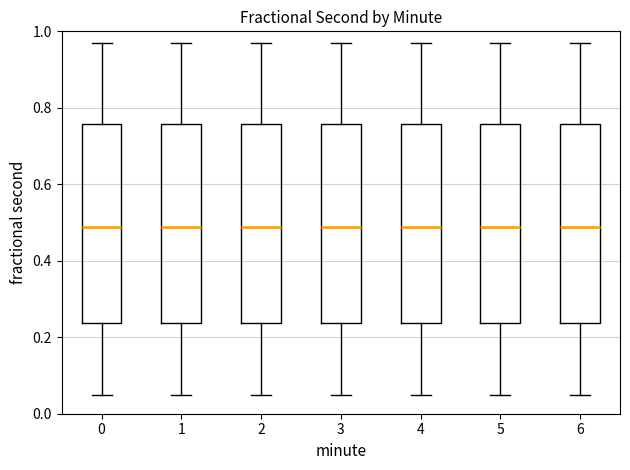

Reading left to right, transcribe this box plot: for each box, give where its median line is, the range the box spans, and where its two whiskers end, as read against the y-axis. The values are not printed on the chart, so give them approximately, as read against the axis.

0: median 0.48, box 0.24 to 0.76, whiskers 0.04 to 0.96
1: median 0.48, box 0.24 to 0.76, whiskers 0.04 to 0.96
2: median 0.48, box 0.24 to 0.76, whiskers 0.04 to 0.96
3: median 0.48, box 0.24 to 0.76, whiskers 0.04 to 0.96
4: median 0.48, box 0.24 to 0.76, whiskers 0.04 to 0.96
5: median 0.48, box 0.24 to 0.76, whiskers 0.04 to 0.96
6: median 0.48, box 0.24 to 0.76, whiskers 0.04 to 0.96